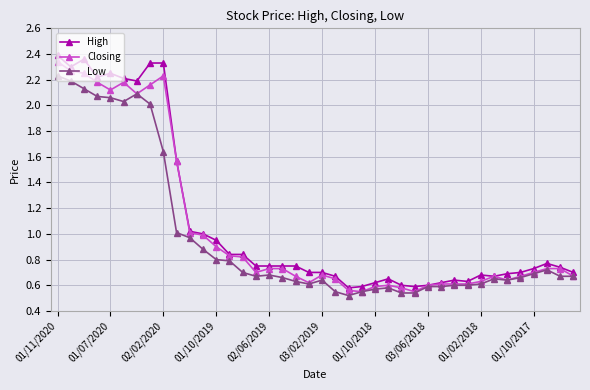

Which series has the largest range (max minus min)?

High